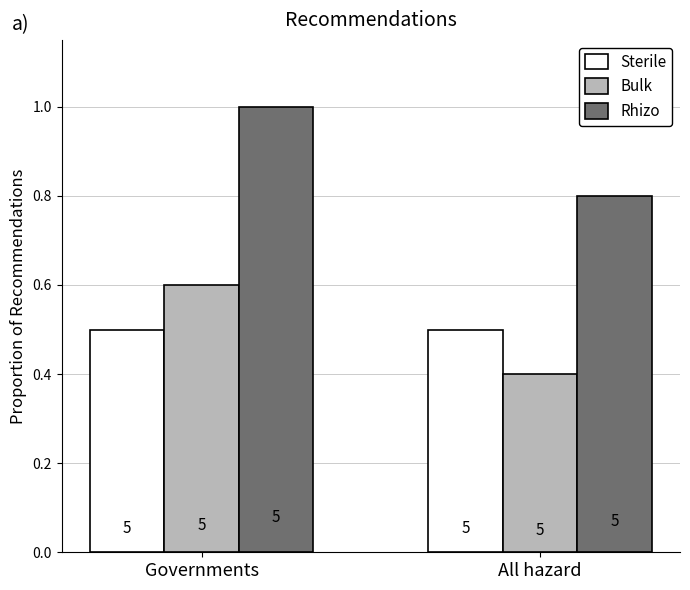

How many bars are there in each group?

3